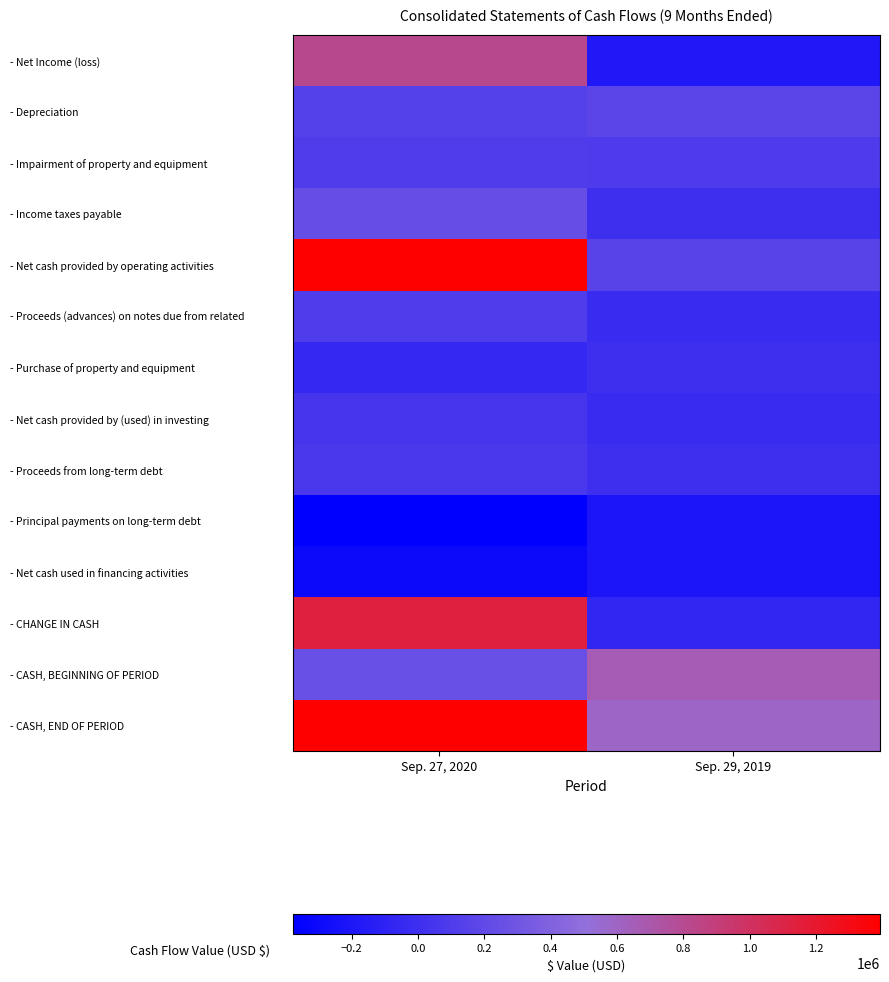

Rank the series at Sep. 29, 2019 from lowest to highest value.

- Principal payments on long-term debt, - Net cash used in financing activities, - Net Income (loss), - CHANGE IN CASH, - Proceeds (advances) on notes due from related, - Net cash provided by (used) in investing, - Income taxes payable, - Purchase of property and equipment, - Proceeds from long-term debt, - Impairment of property and equipment, - Net cash provided by operating activities, - Depreciation, - CASH, END OF PERIOD, - CASH, BEGINNING OF PERIOD